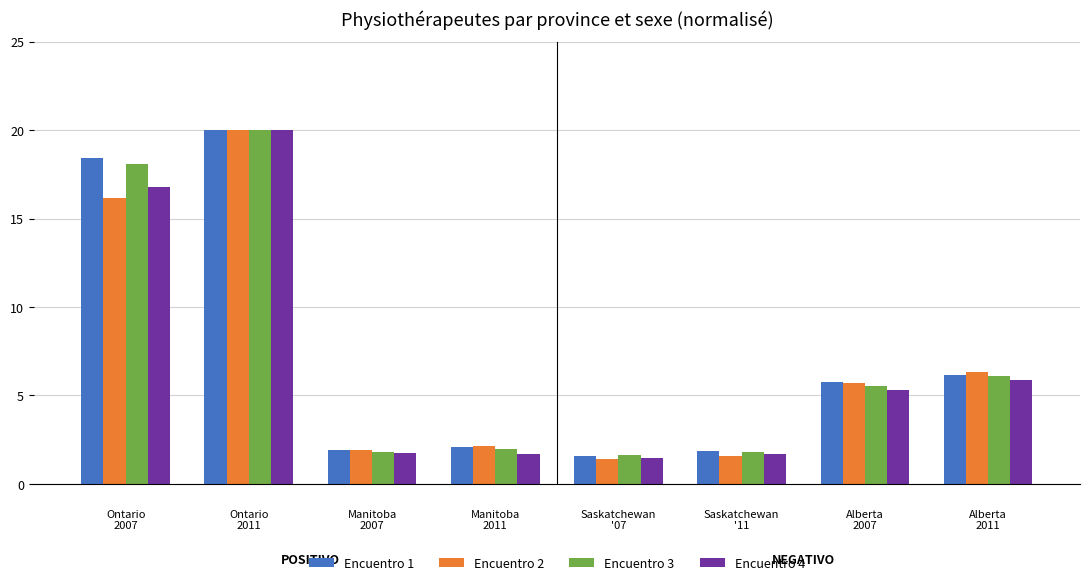

What is the minimum value for Encuentro 4?

1.5